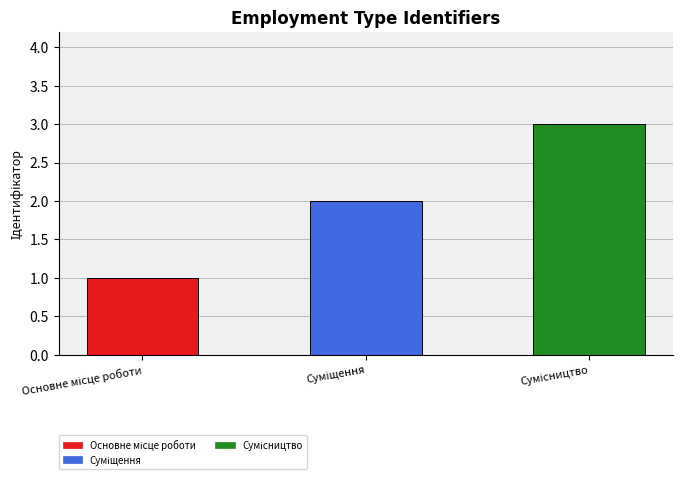

What is the sum of all values?

6